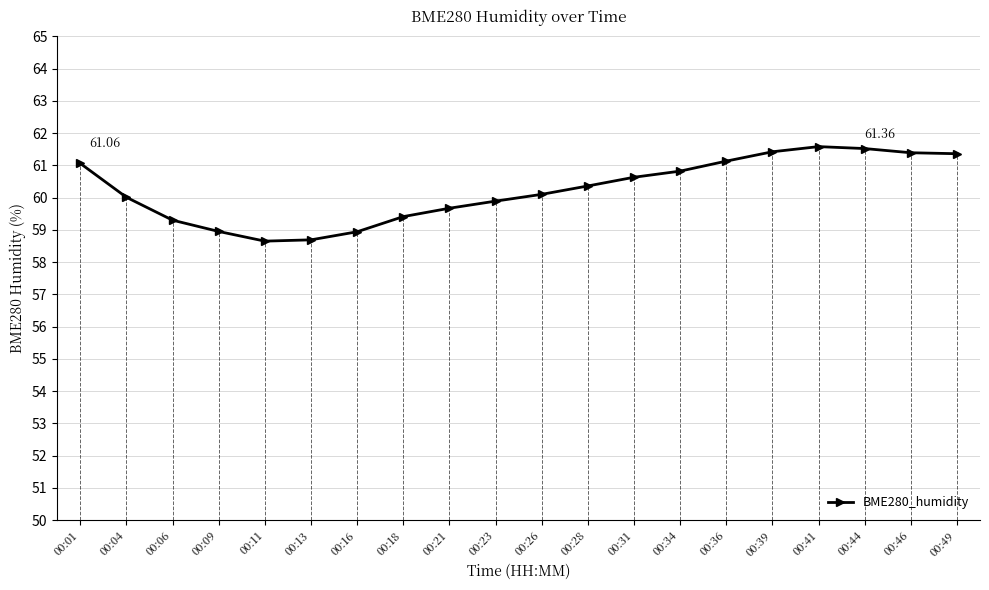

Count the number of values greater than 60.

12